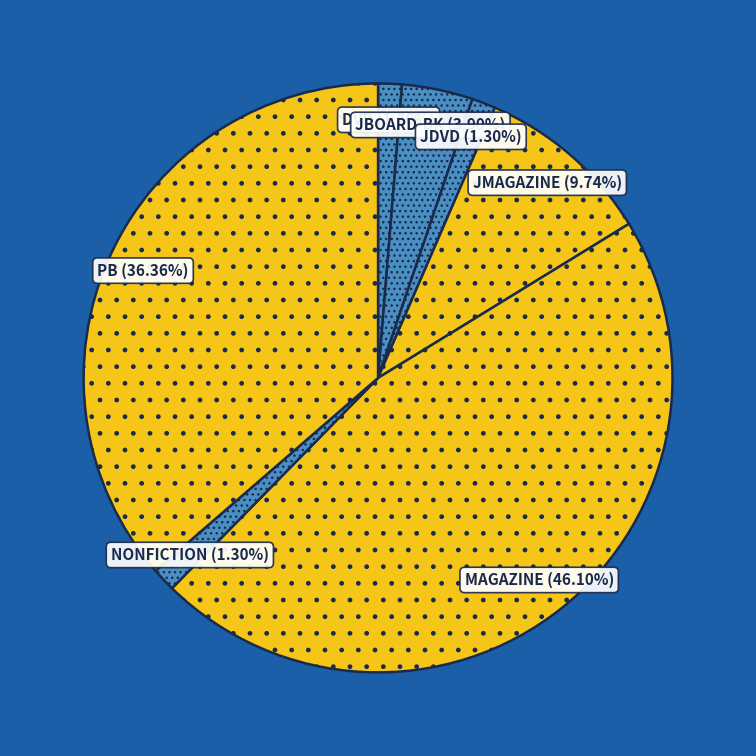

The JMAGAZINE slice represents 1% of the pie. True or false?

False